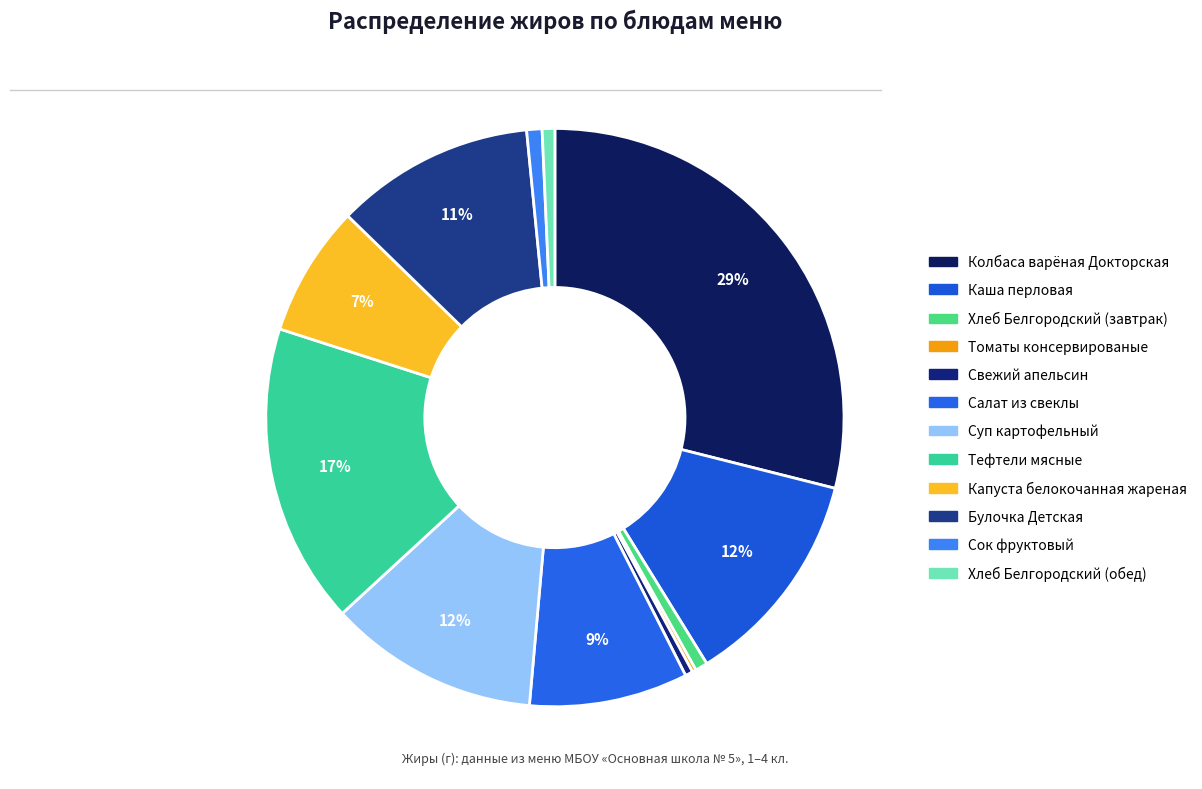

To the nearest percent, what is the difference between the largest and smallest slice percentages?

29%